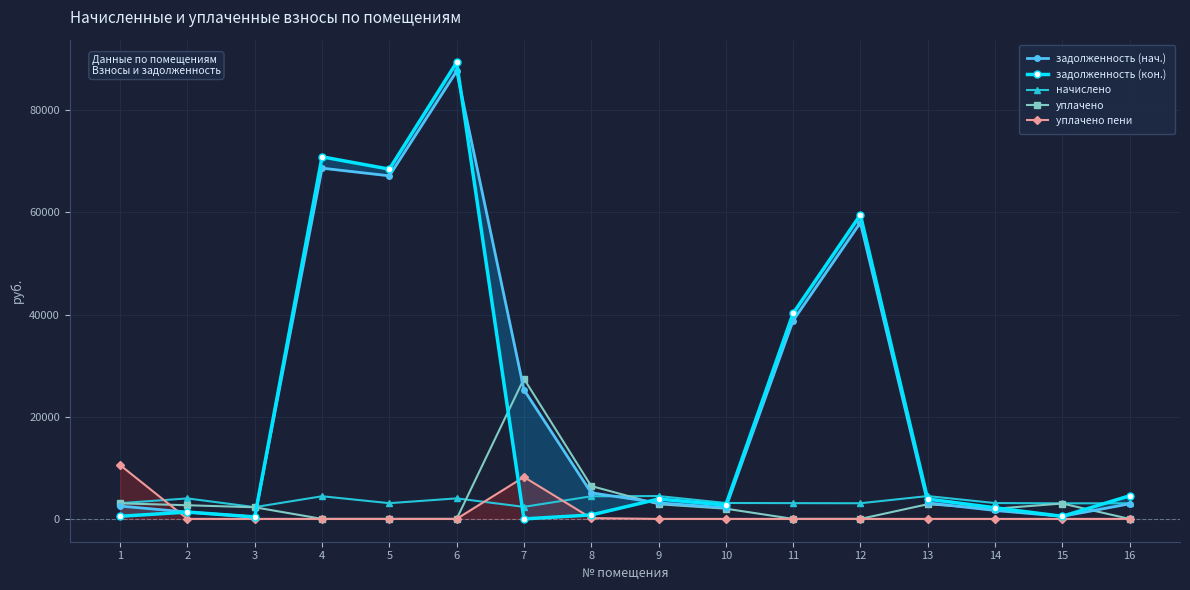

How many values in the задолженность (нач.) series exceed 3135?

9